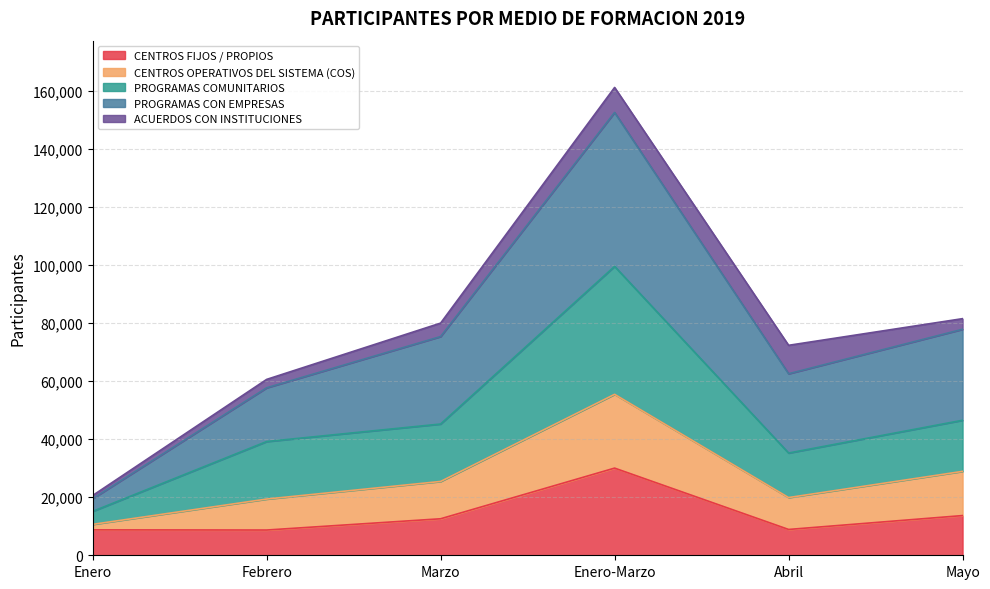

What is the total value across all series at Febrero?

60592